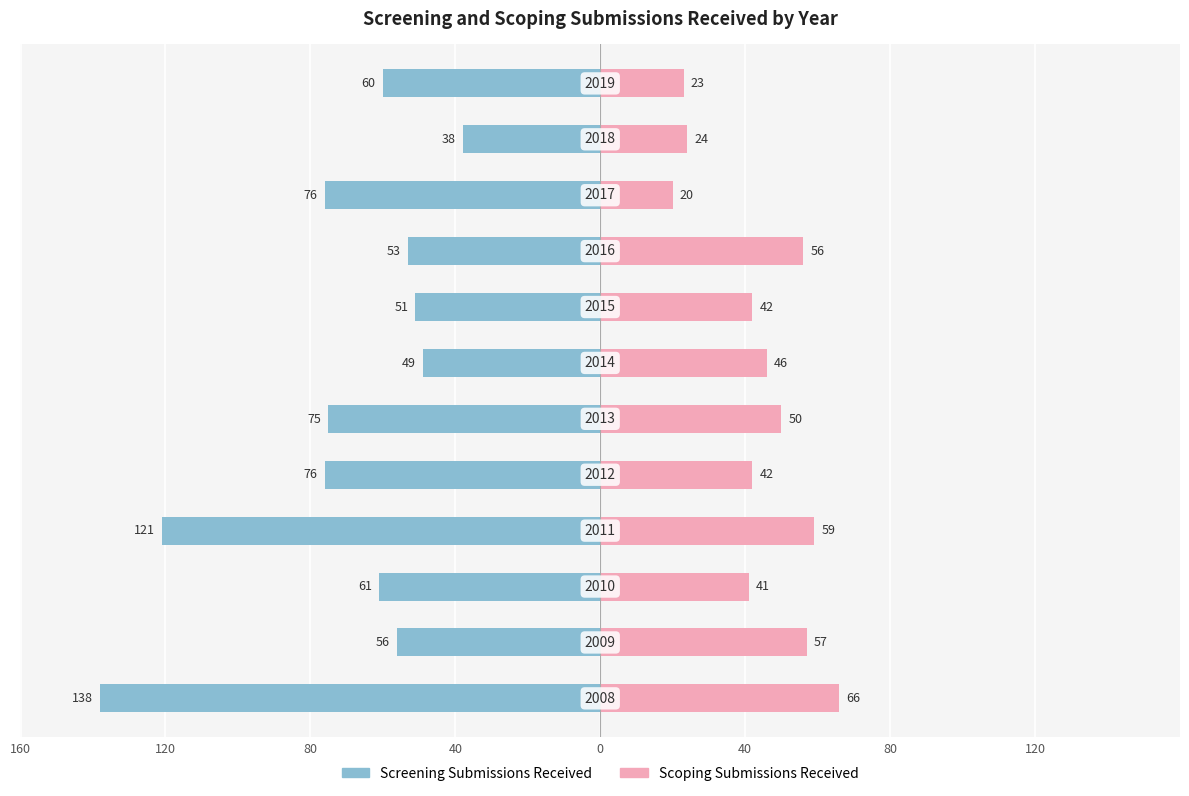

What are all the series names shown in the legend?

Screening Submissions Received, Scoping Submissions Received